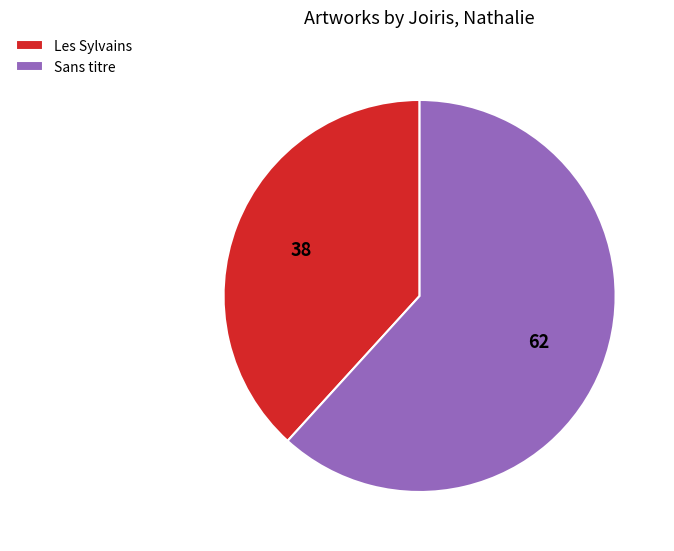

Which slice is the largest?

Sans titre